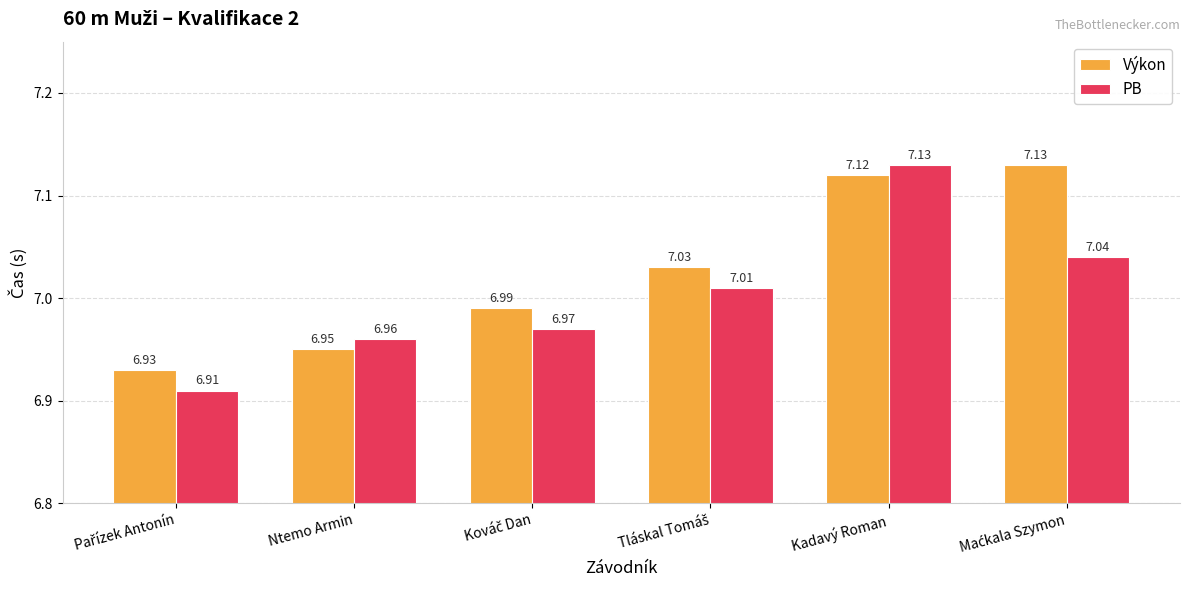

Which series has the largest total across all categories?

Výkon